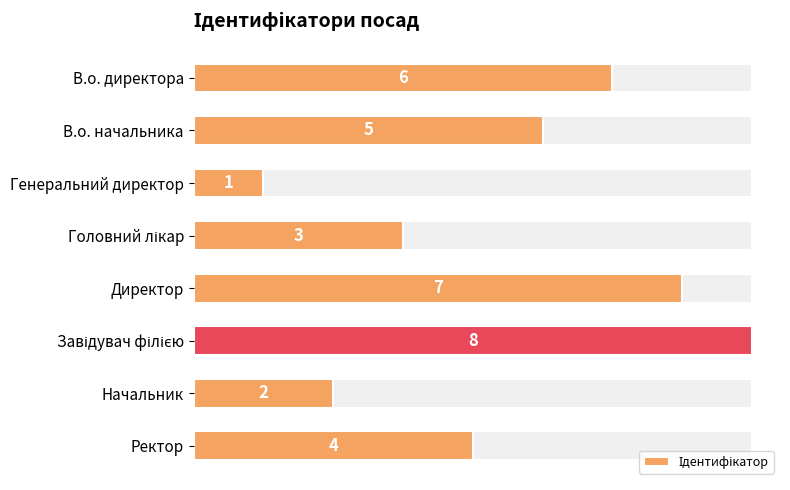

What is the sum of all values?

36